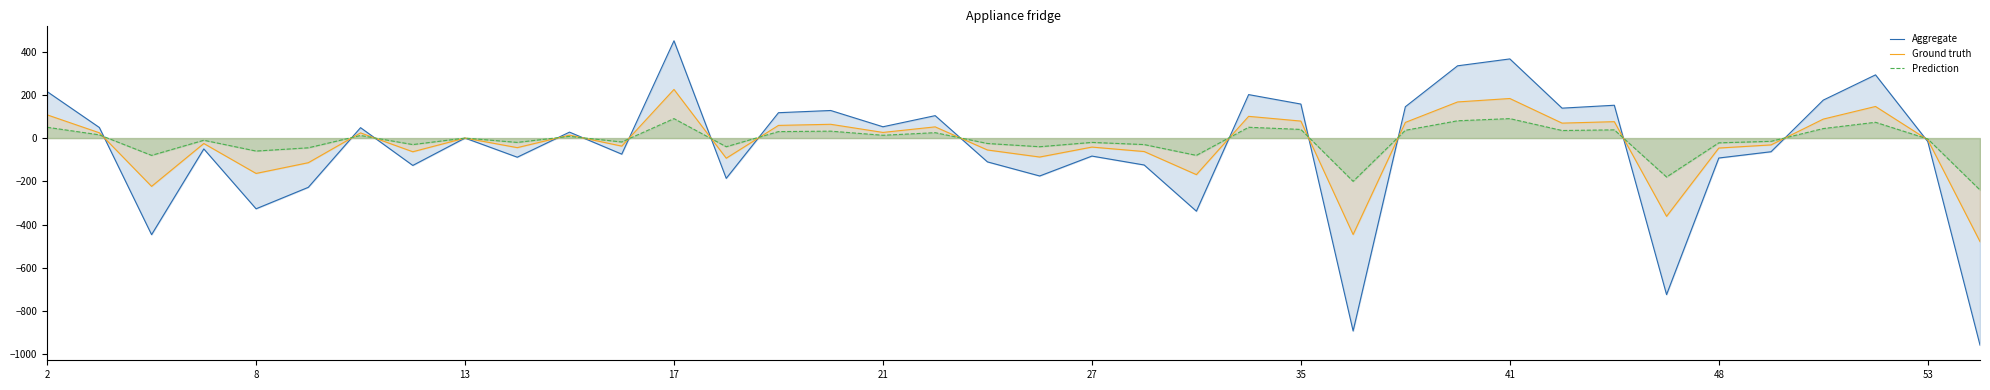

What is the maximum value for Ground truth?

225.0